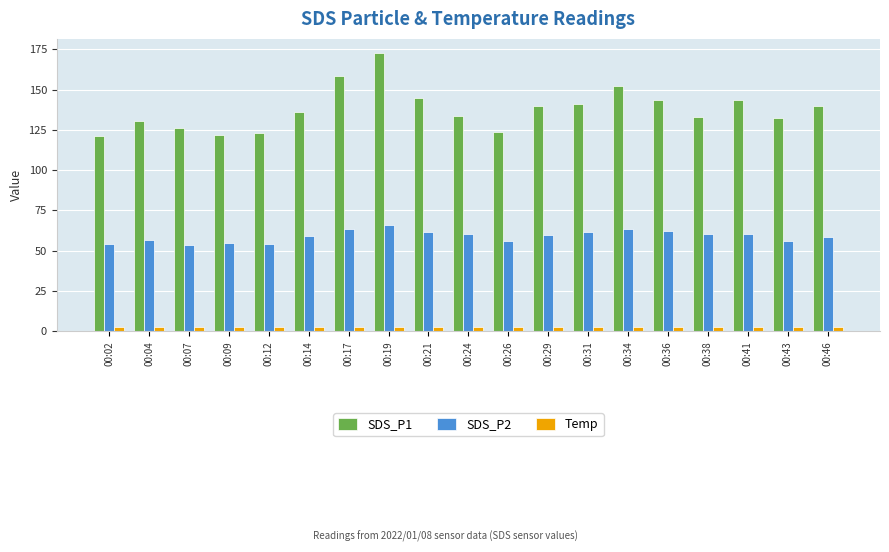

Which series has the widest spread of values?

SDS_P1